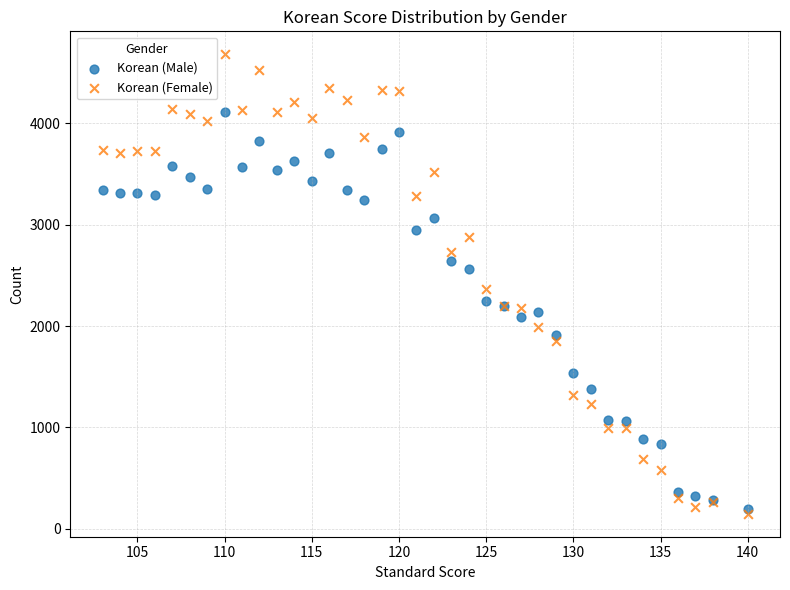

Which series has the largest Y range (max minus min)?

Korean (Female)